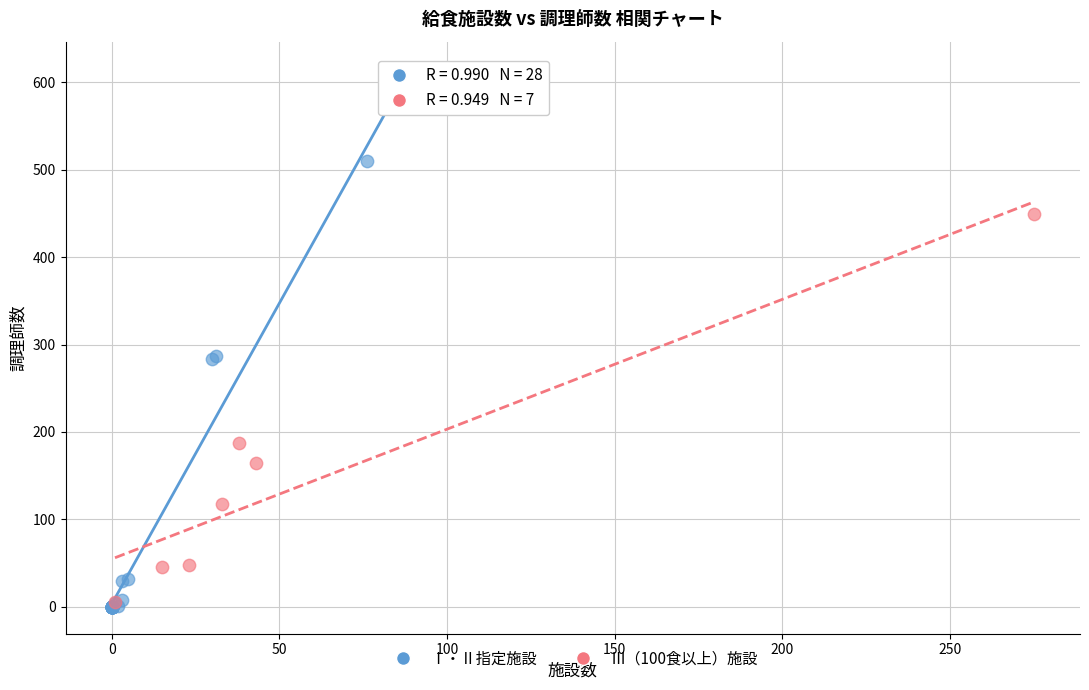

Which series reaches the maximum Y coordinate?

Ⅰ・Ⅱ指定施設